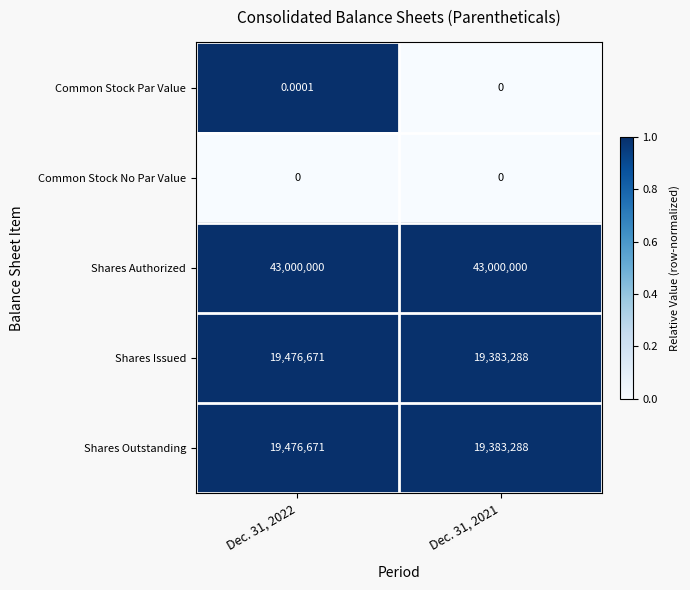

What is the spread (max minus min) of values at Dec. 31, 2022?

43000000.0